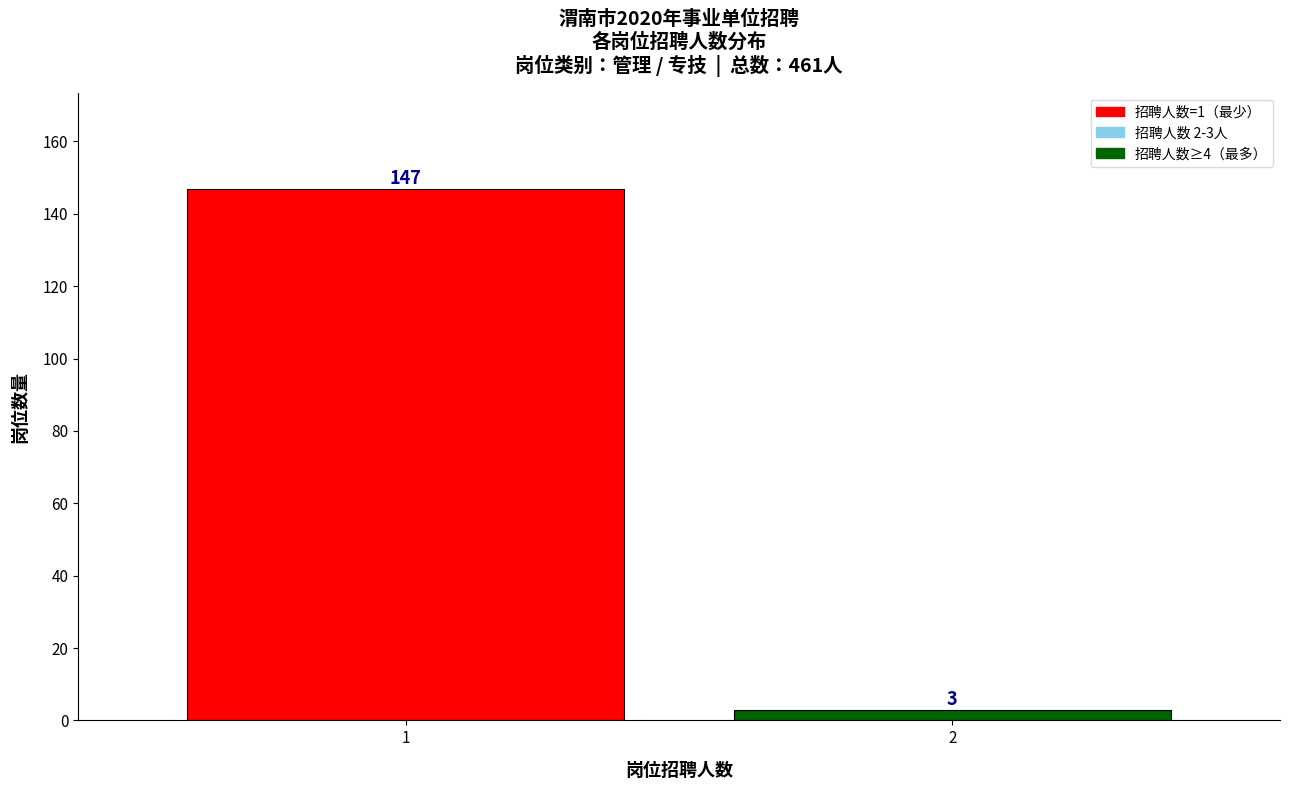

Reading left to right, extract all data points from this chart.

1=147	2=3